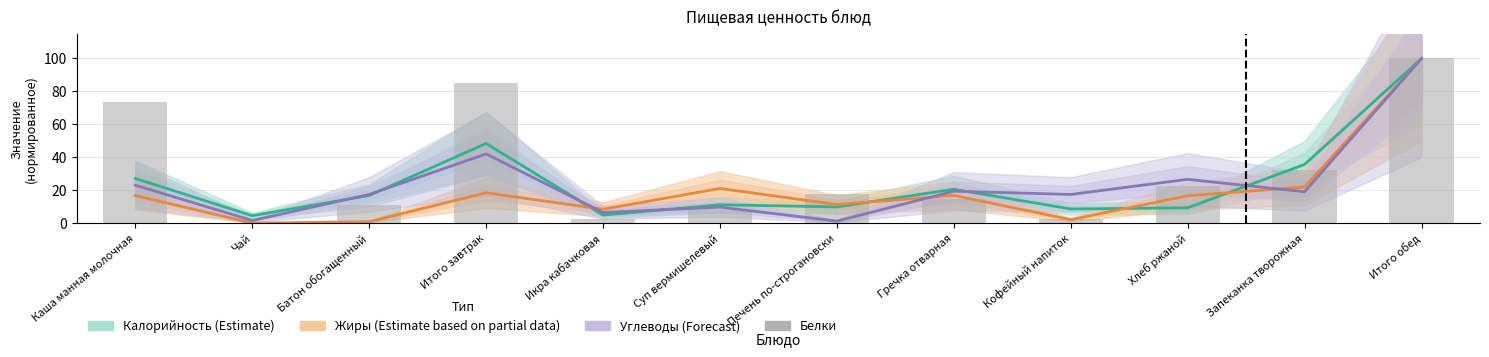

What are all the series names shown in the legend?

Калорийность (Estimate), Жиры (Estimate based on partial data), Углеводы (Forecast), Белки